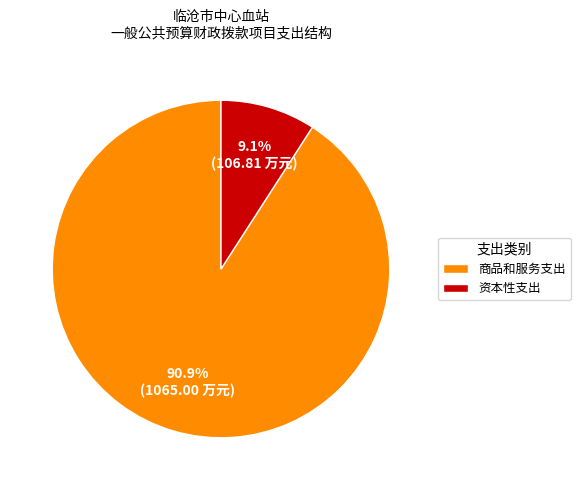

Count the number of slices in the pie.

2